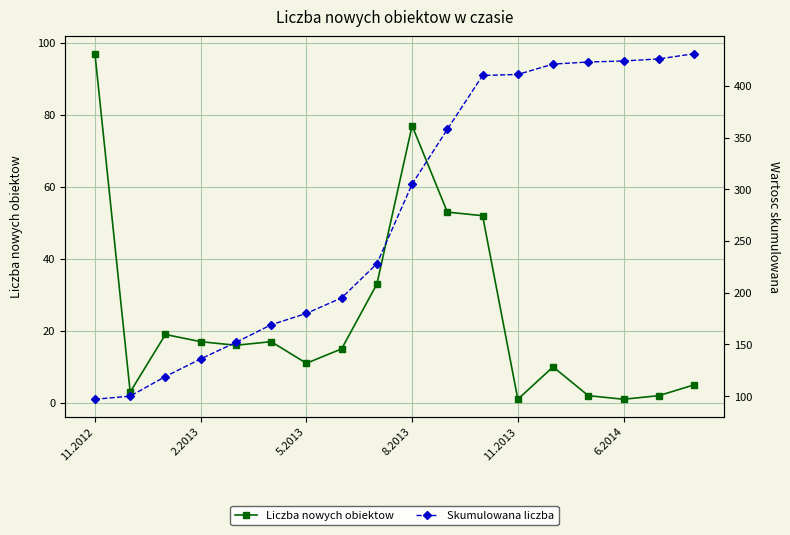

The Liczba nowych obiektow series shows 1 at 6.2014. True or false?

True